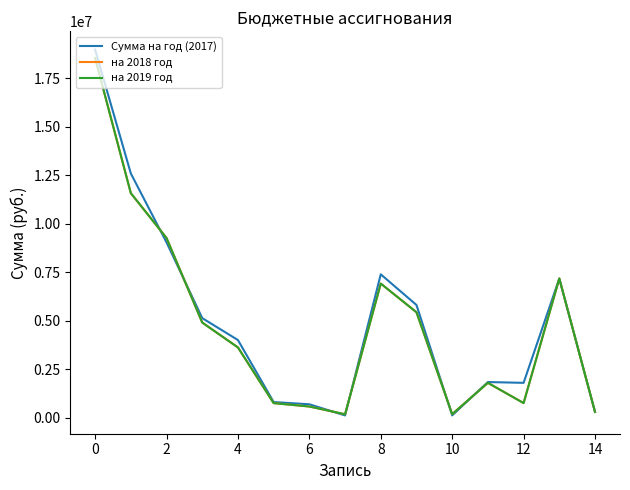

Does the chart display data point markers on the line(s)?

No